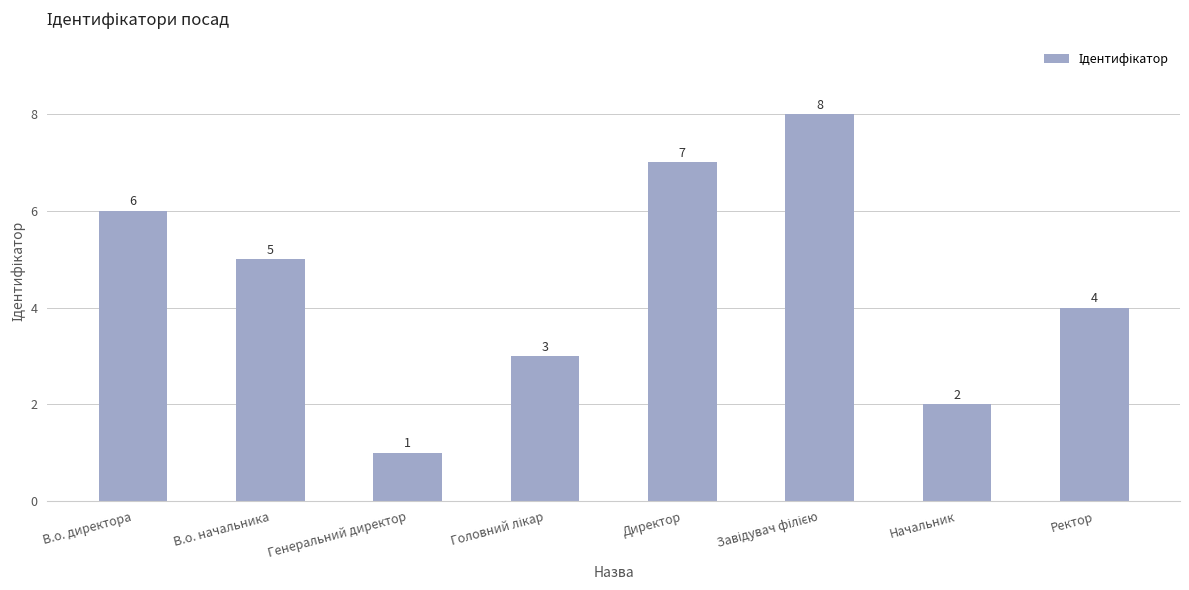

How many values are below 5?

4